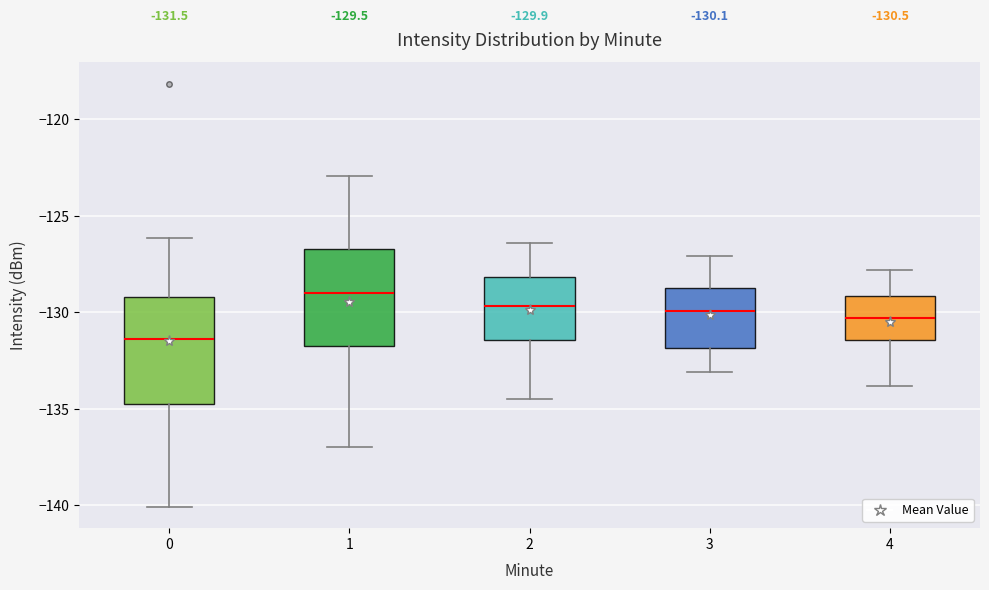

Which box's median line is the highest?

1